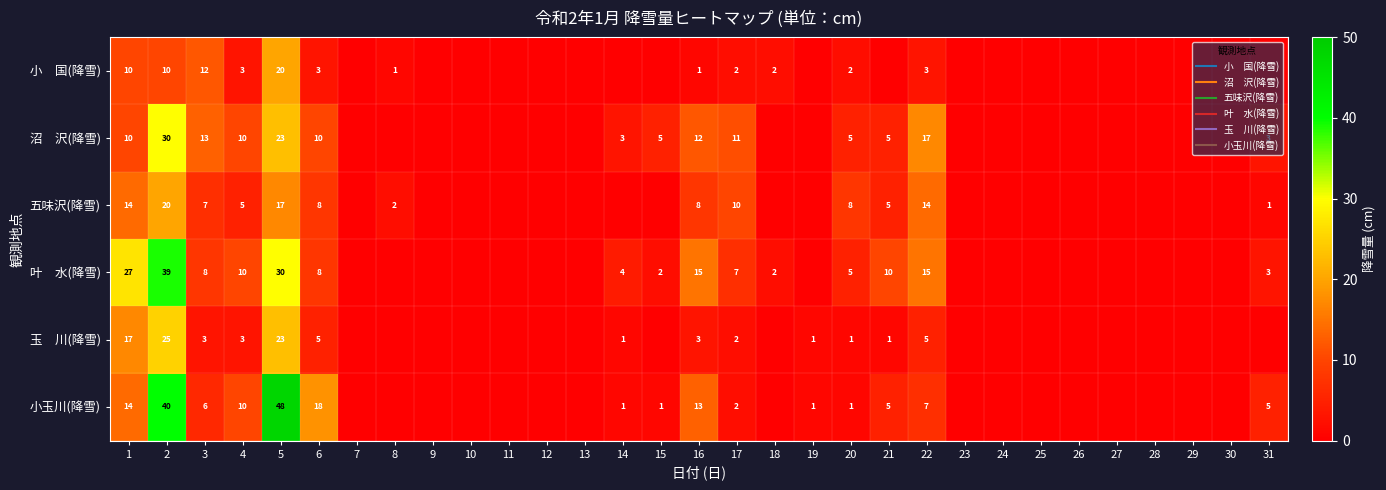

Which series changed the most between 6 and 17?

小玉川(降雪)